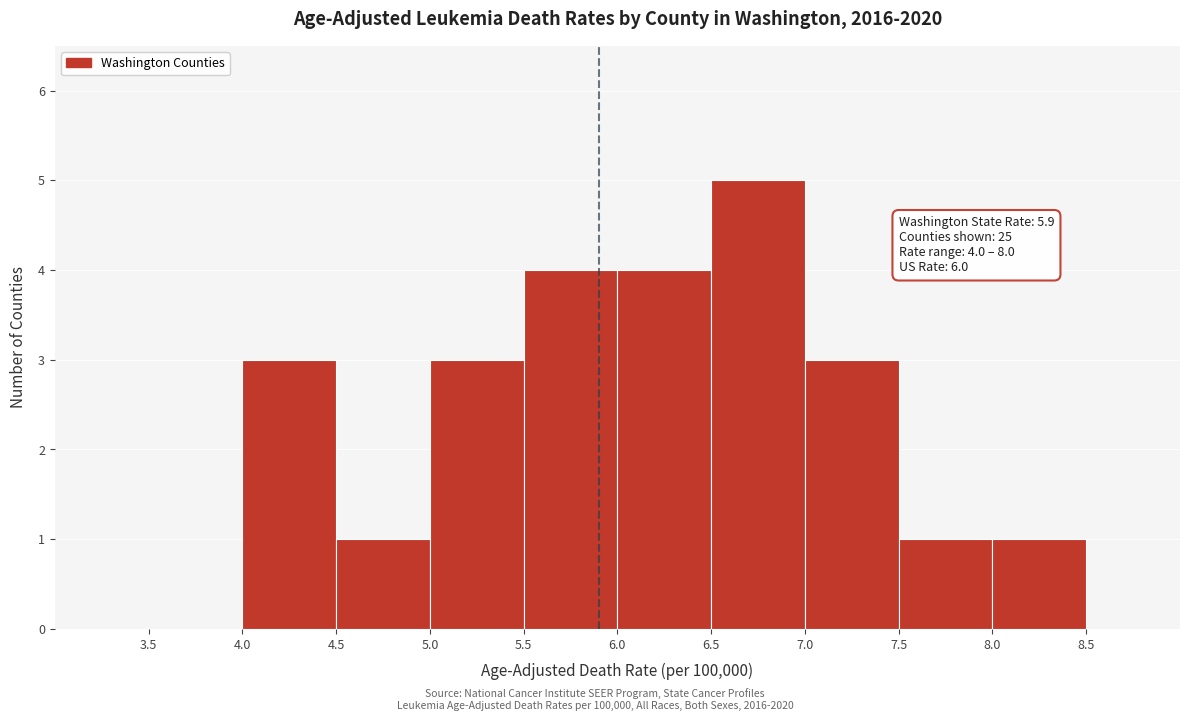

Over which range of the x-axis is the bar tallest?

6.5 to 7.0